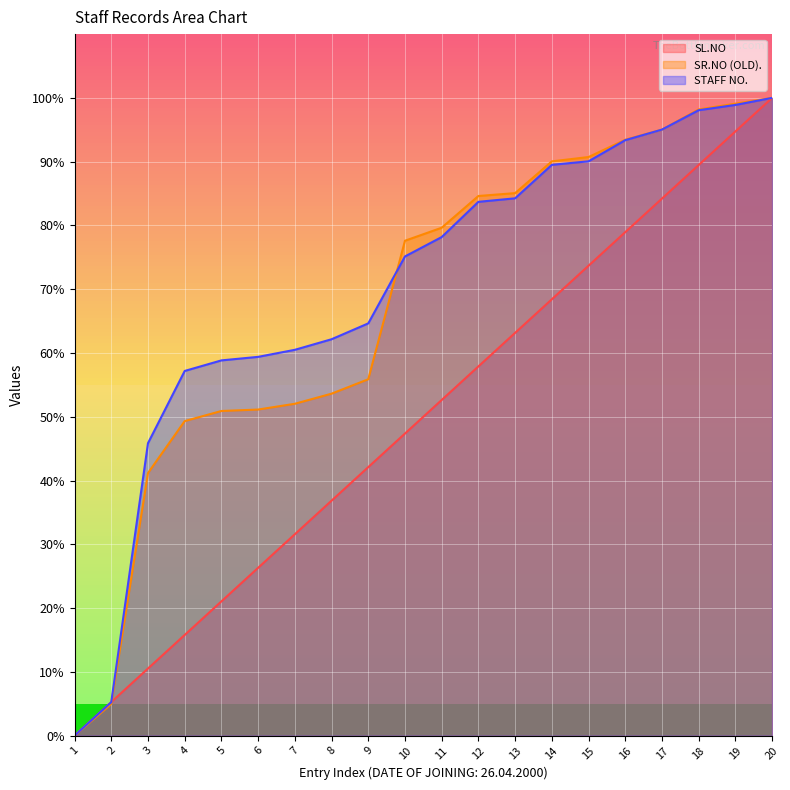

Between 2 and 19, which series saw the biggest shift?

SR.NO (OLD).